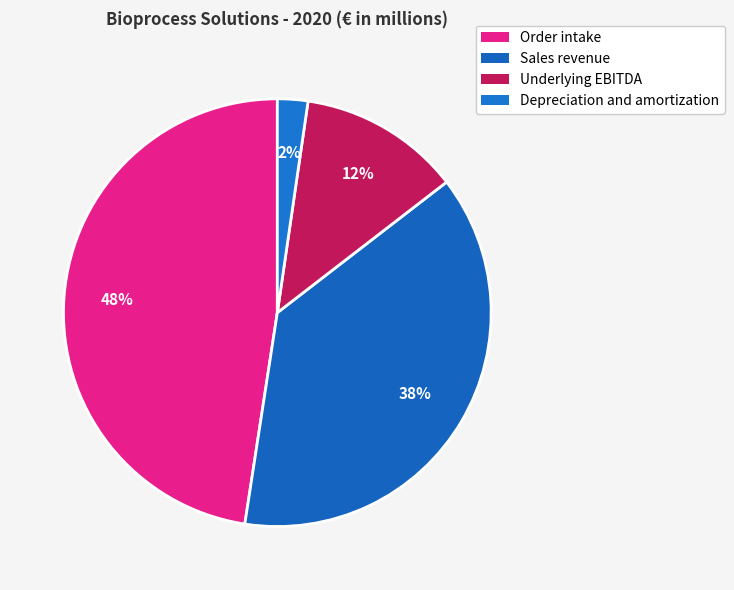

How many segments does this pie chart have?

4